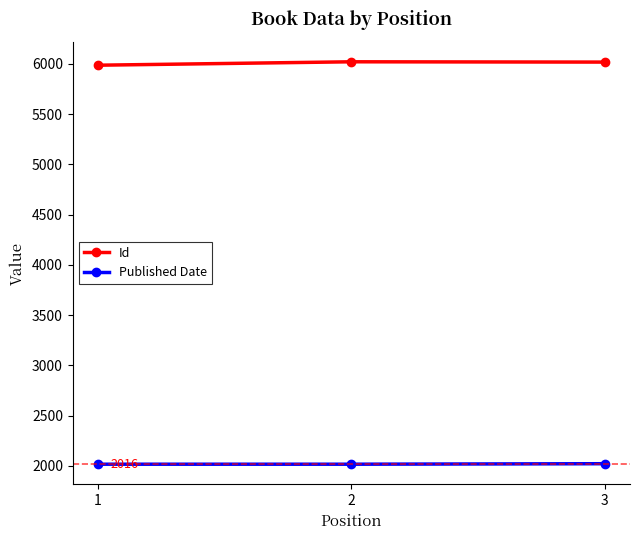

What is the difference between the Id values at 3 and 1?

31